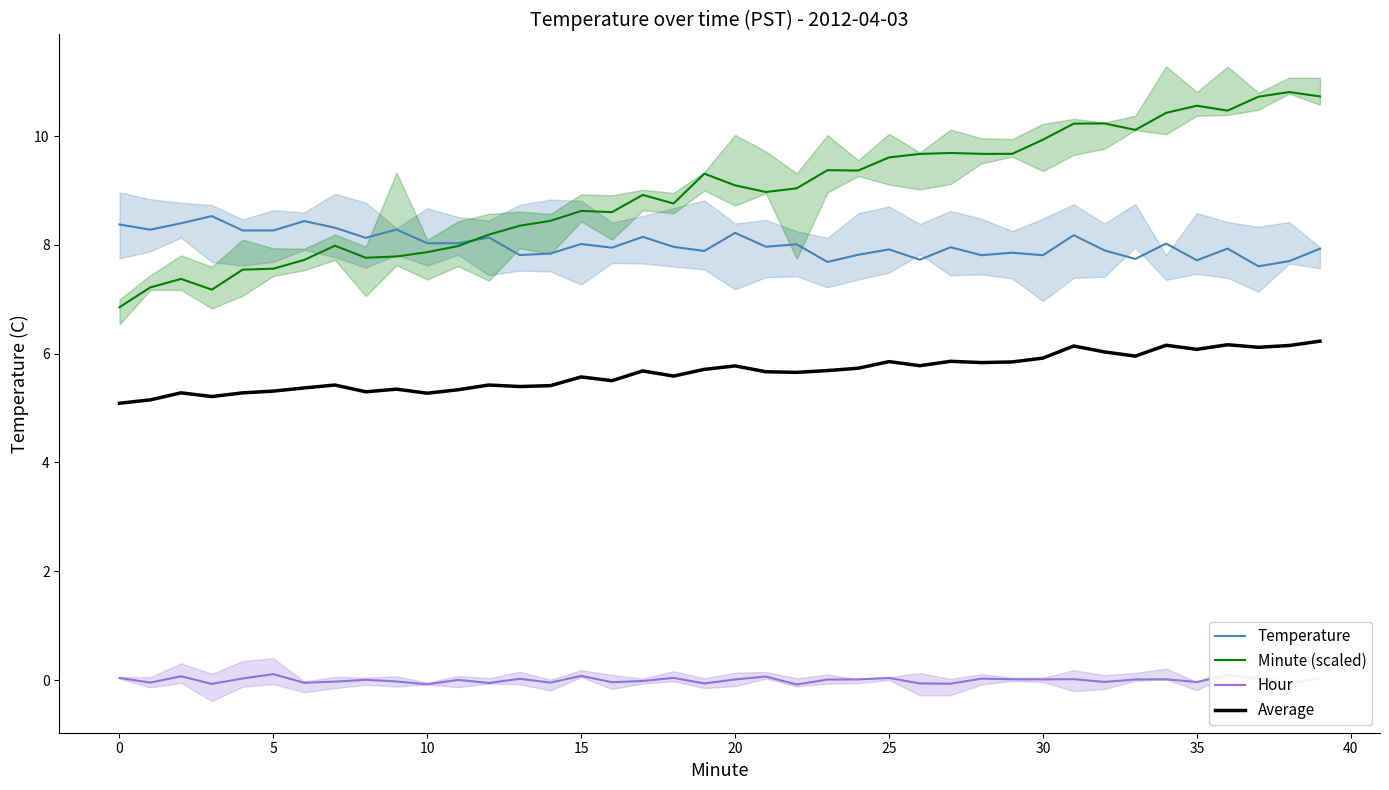

What is the label of the 17th point from the right?

23